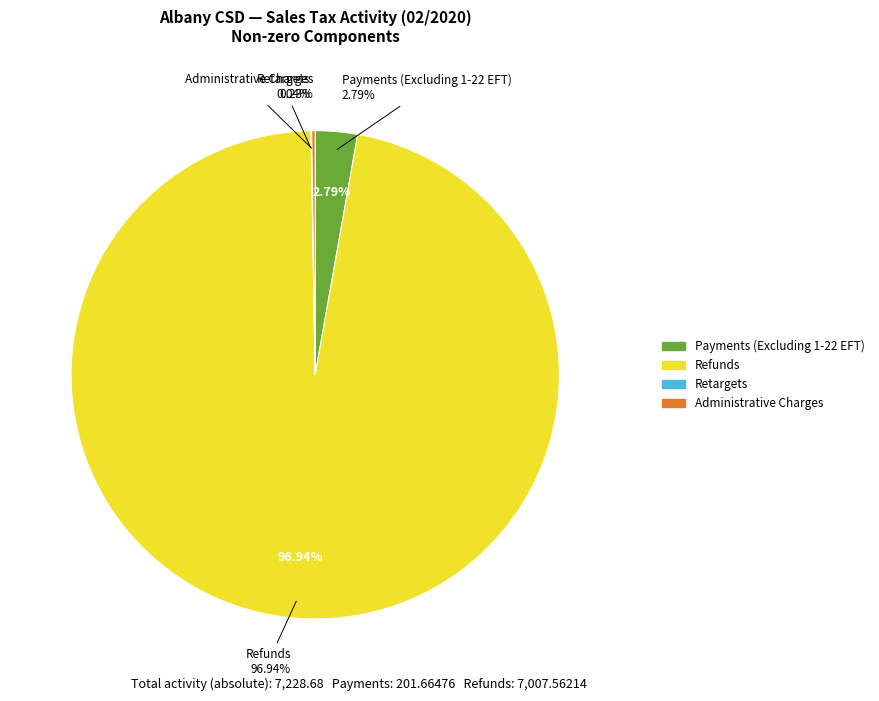

What percentage do Retargets and Refunds together represent?

97.0%